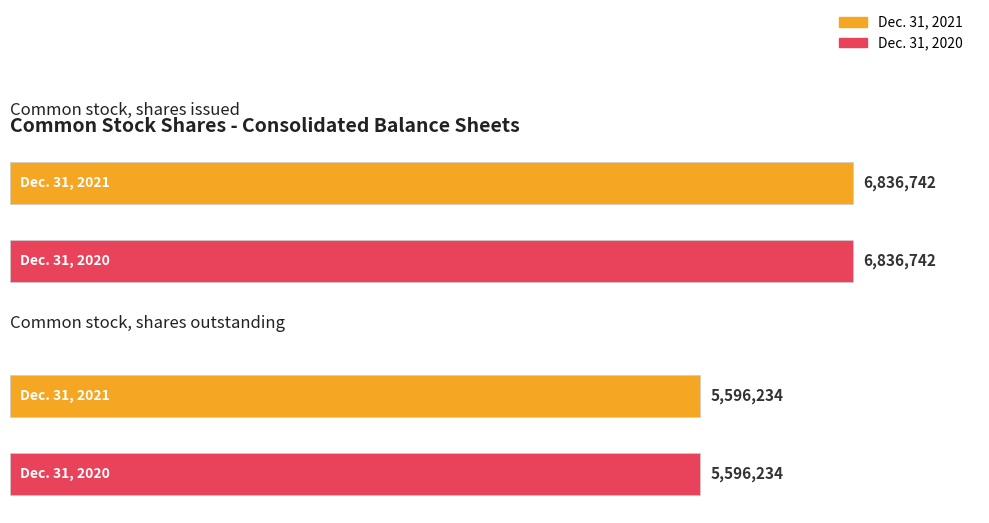

True or false: Dec. 31, 2021 has a value of 10246147 at Common stock, shares issued.

False